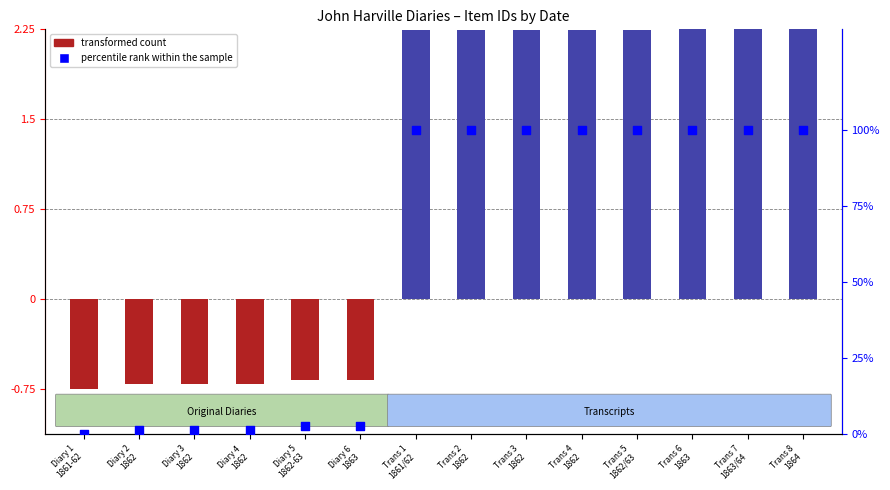

At how many categories does at least one series exceed 51?

8